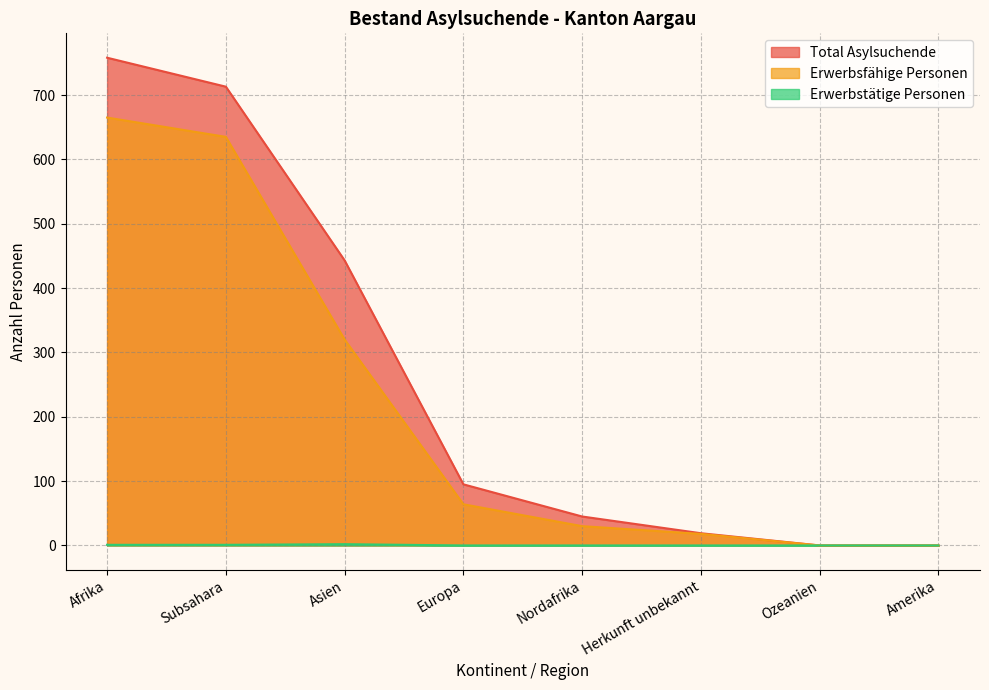

How many lines are shown in the chart?

3